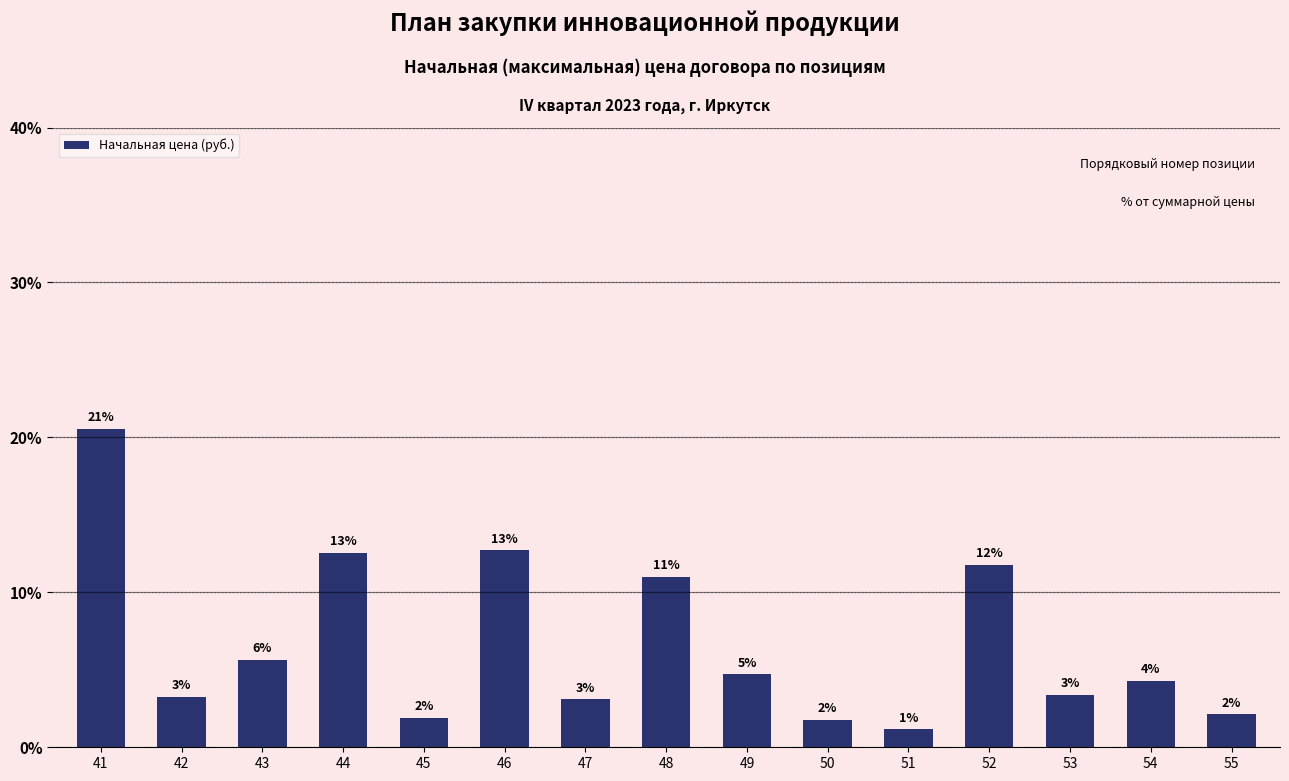

How many bars are there in total?

15